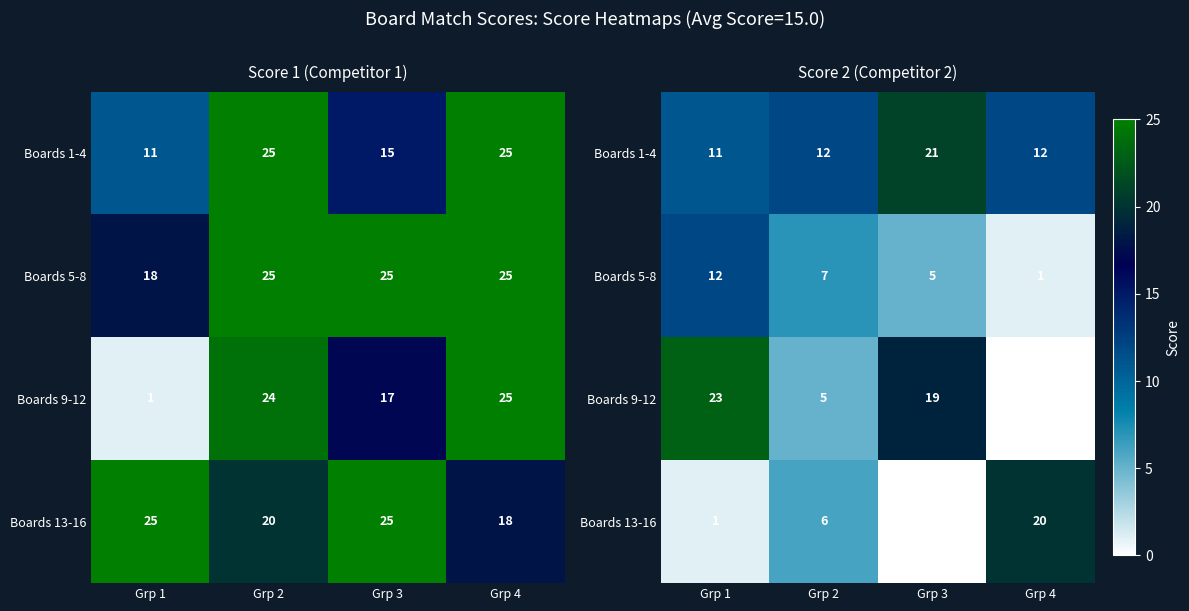

How many data points in Boards 13-16 are less than 6?

2